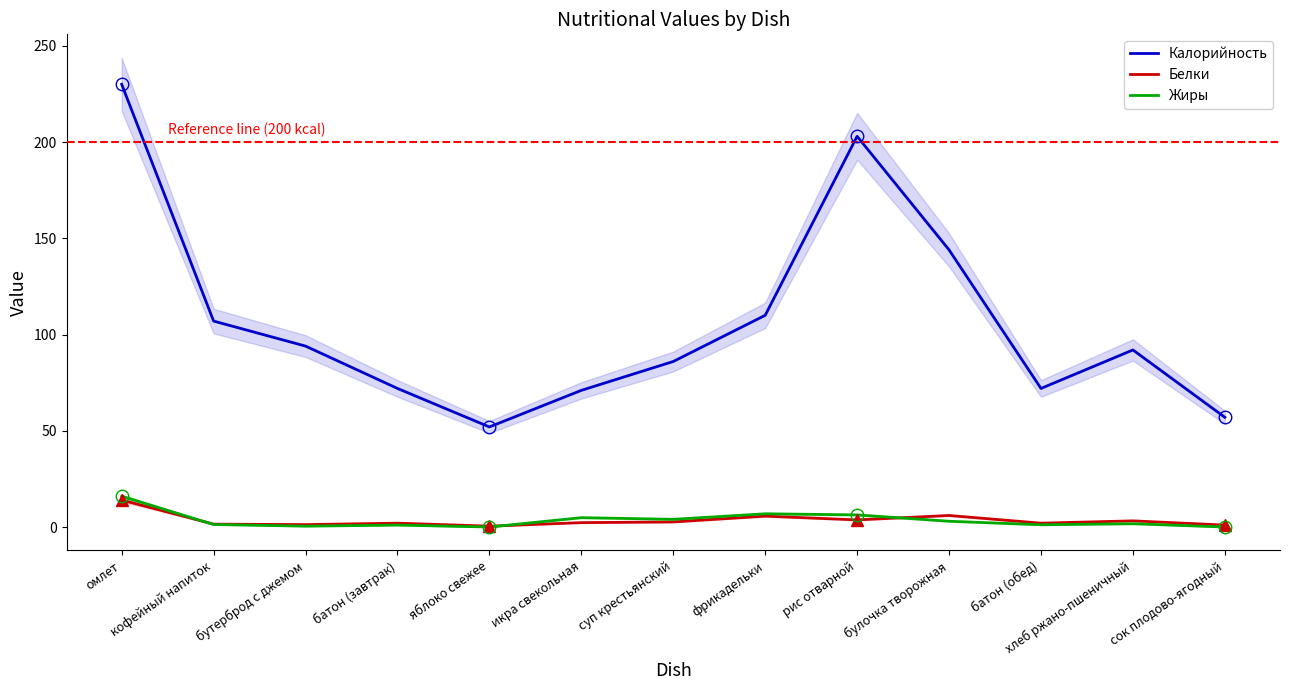

True or false: Белки and Калорийность intersect in this chart.

False